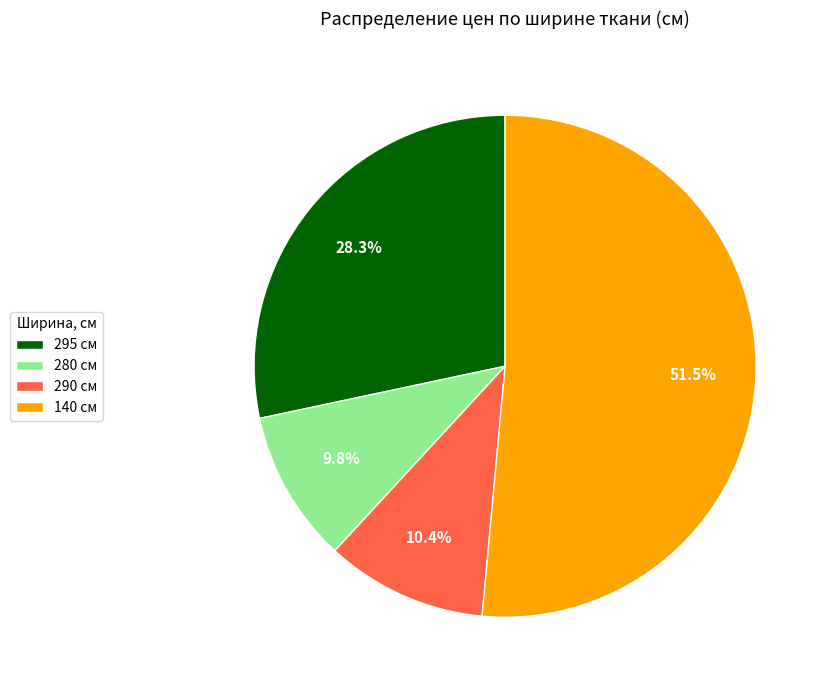

Combined, what portion of the pie is 295 см and 290 см?

38.7%